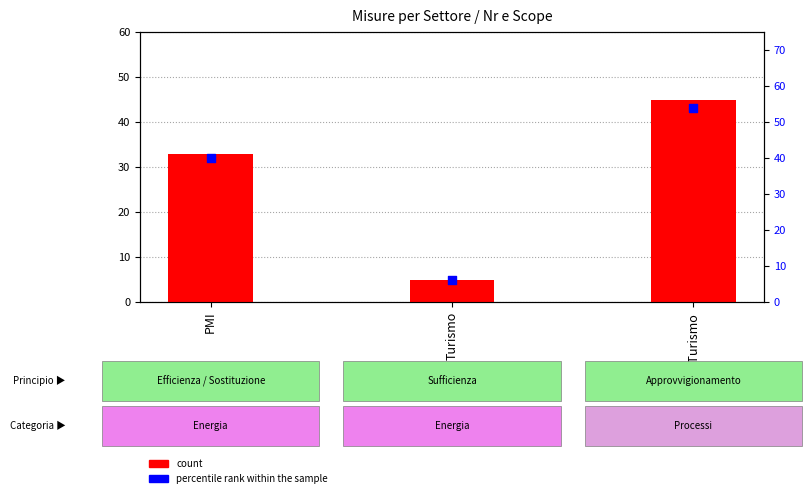

Which series contains the highest Y value?

percentile rank within the sample